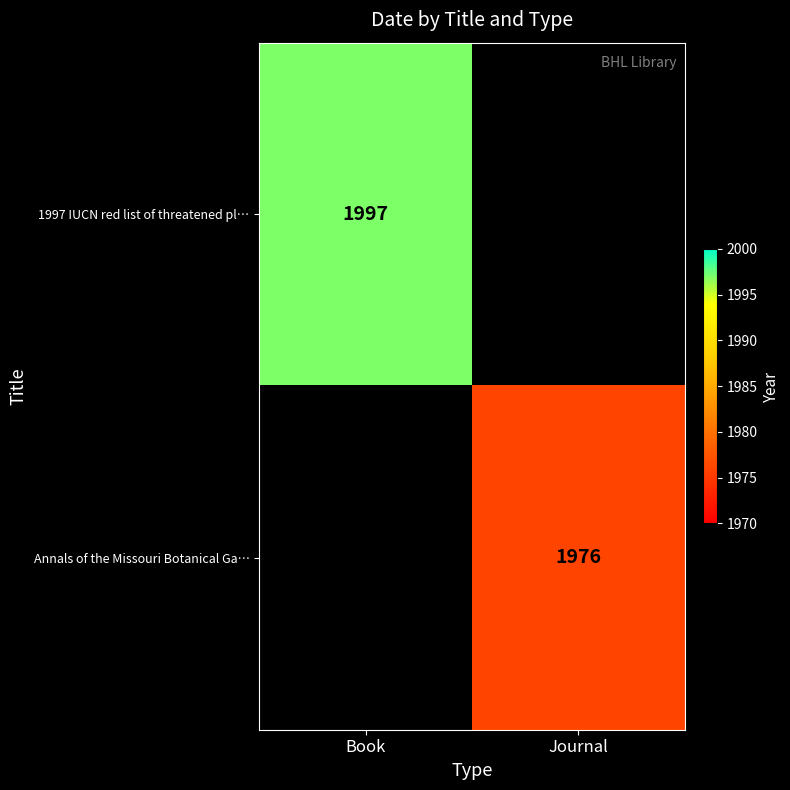

The value of 1997 IUCN red list of threatened pl… at Book is 1997. True or false?

True